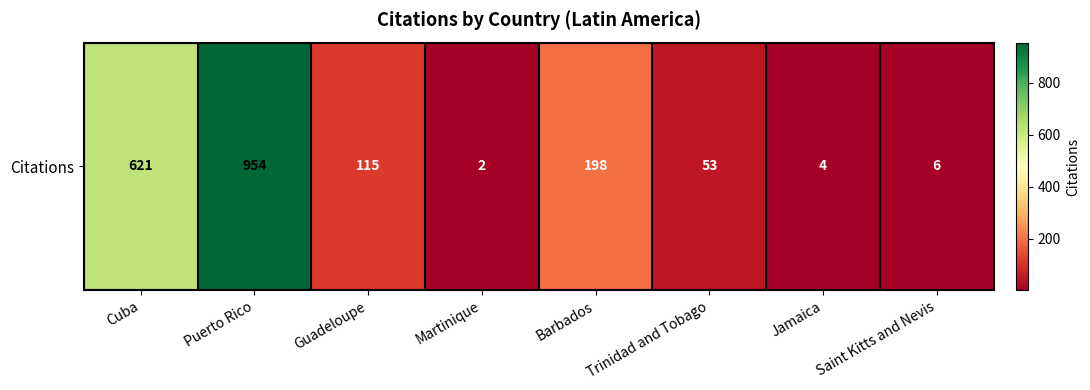

Which category has the highest value across all series?

Puerto Rico